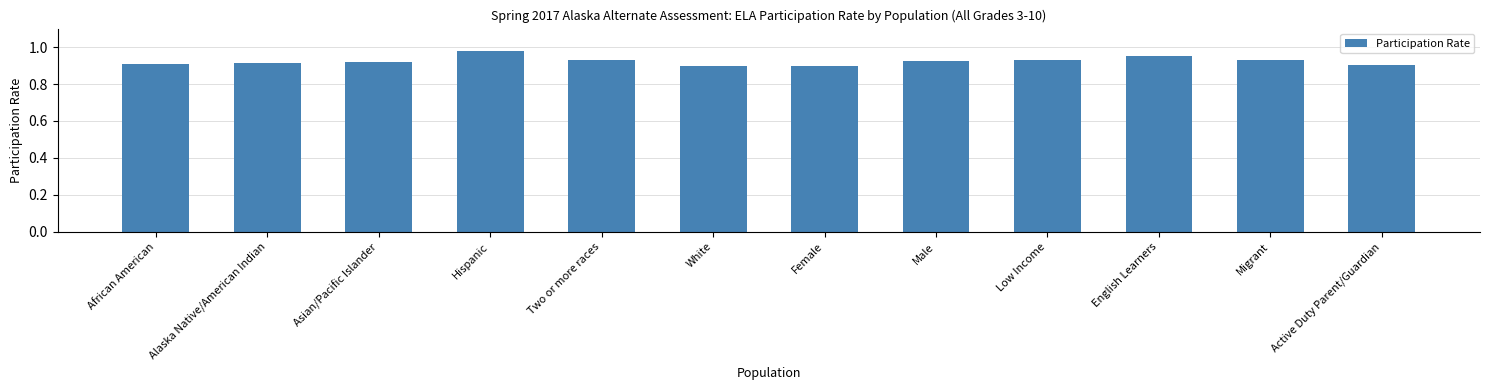

At which category does the chart reach its peak across all series?

Hispanic